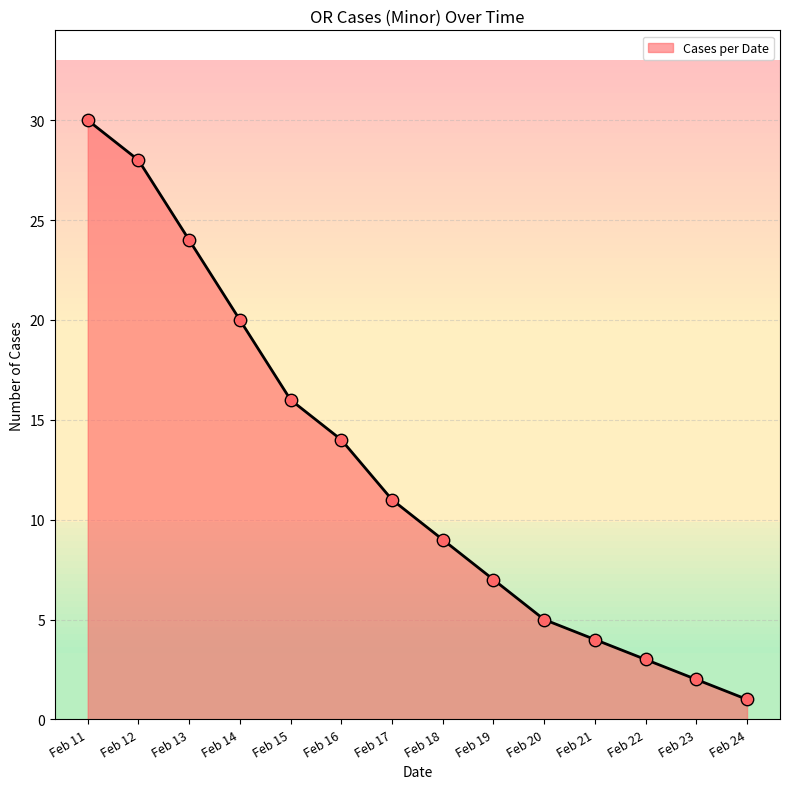

Approximately how many times larger is the value at Feb 14 compared to Feb 24?

20.0